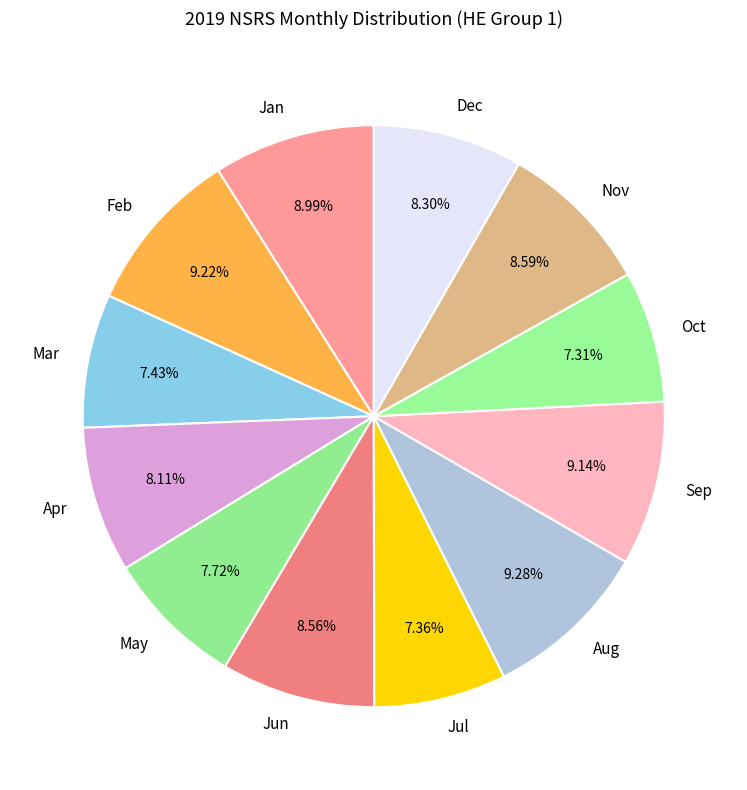

Is Mar the majority of the pie?

No